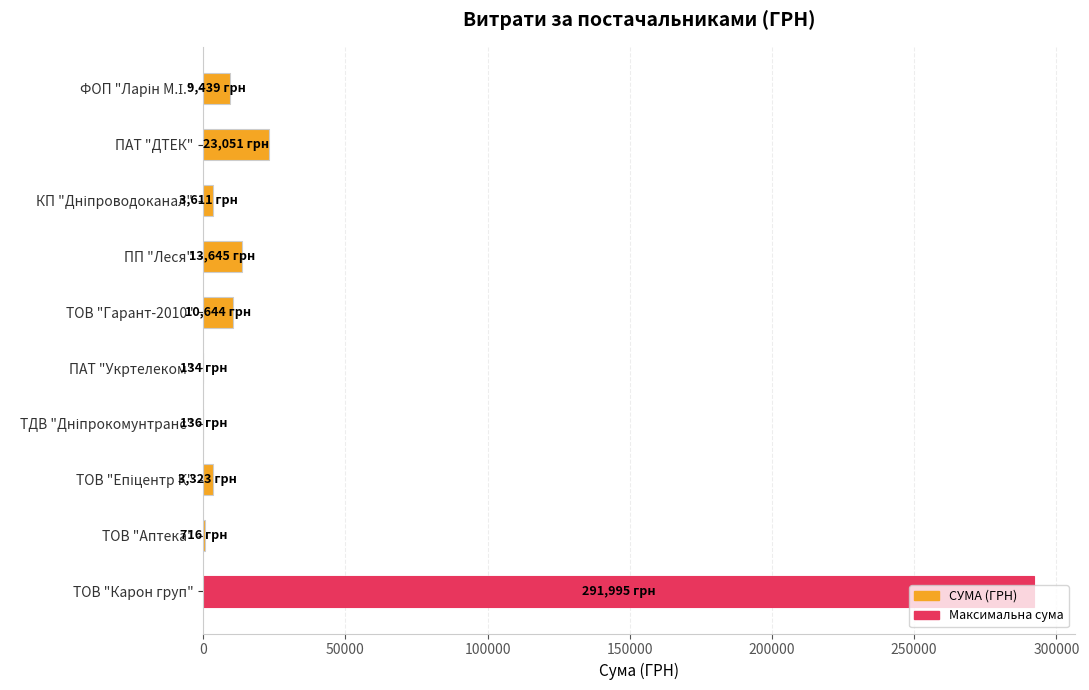

What is the sum of the values at ТОВ "Гарант-2010" and ПАТ "ДТЕК"?

33694.7